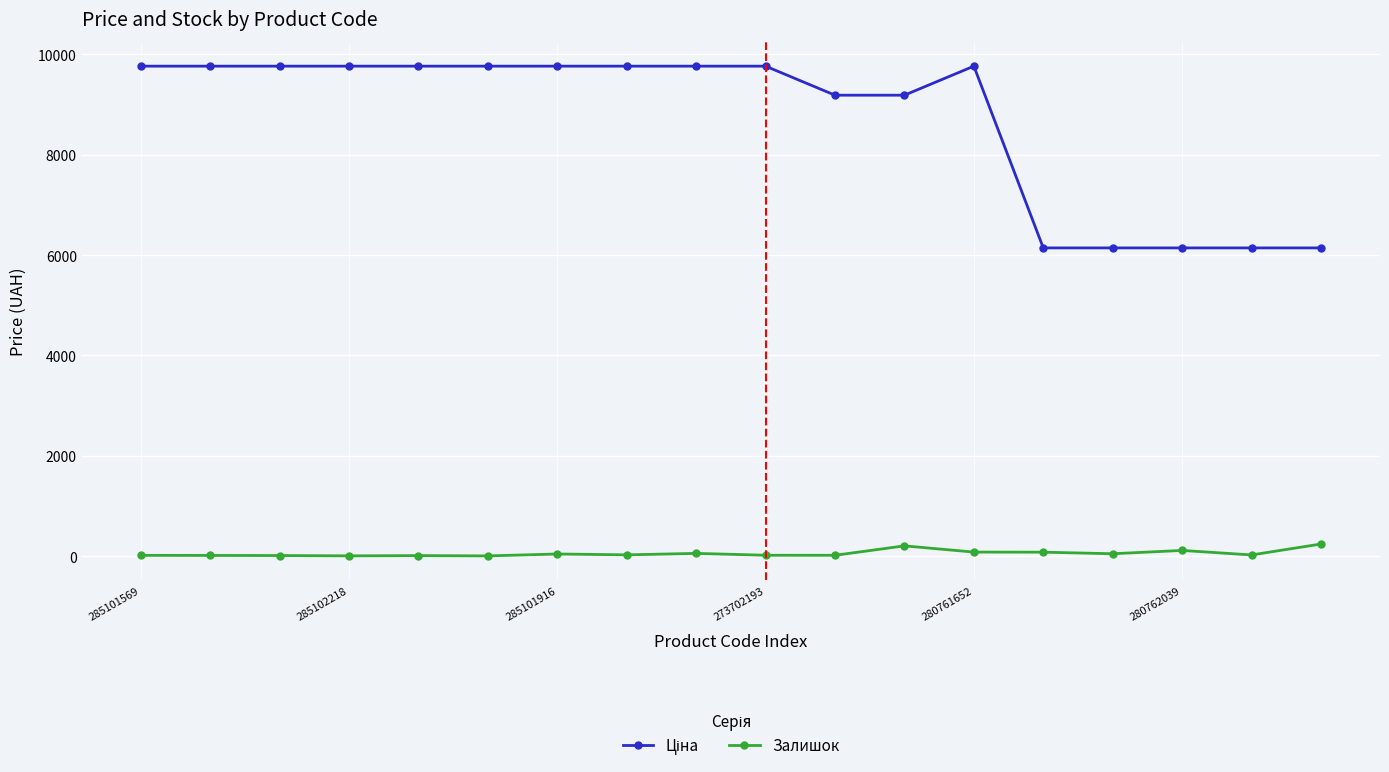

What is the maximum value shown in the chart?

9764.4